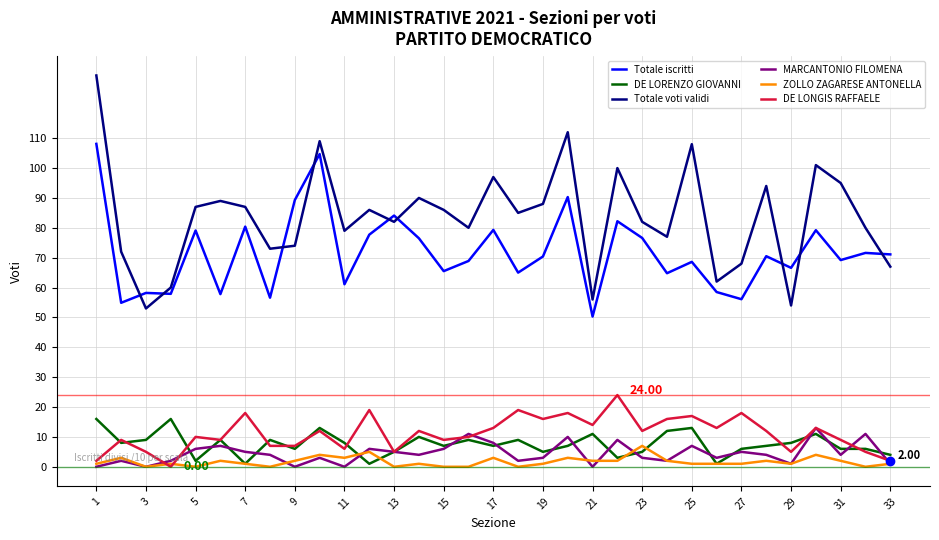

Which series has the largest total across all categories?

Totale voti validi